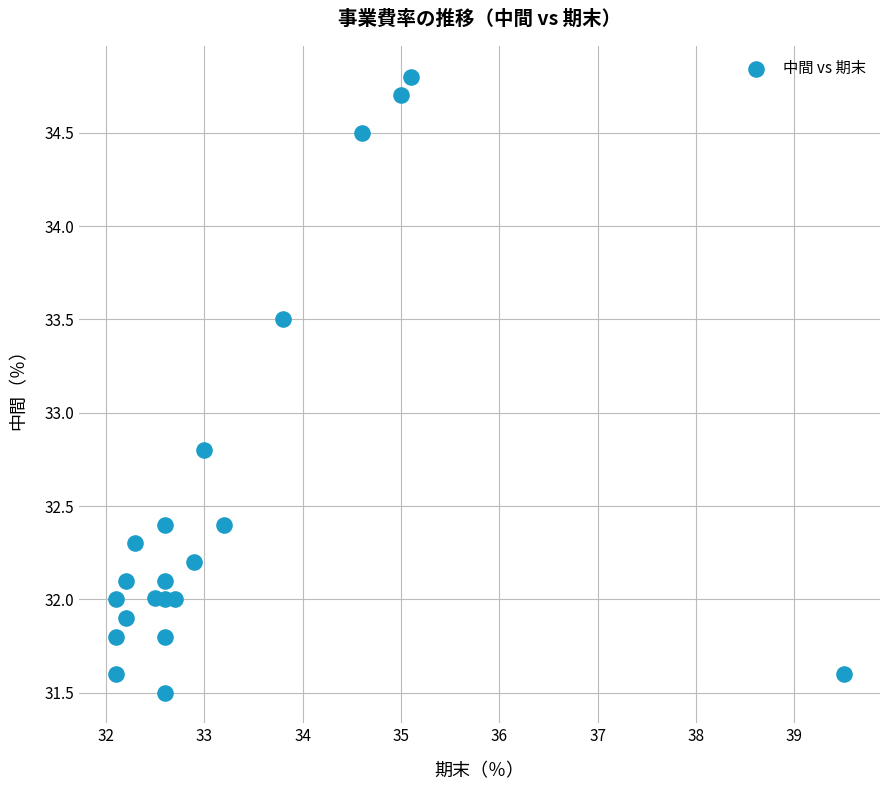

What Y value in the scatter plot is closest to 33?

32.8